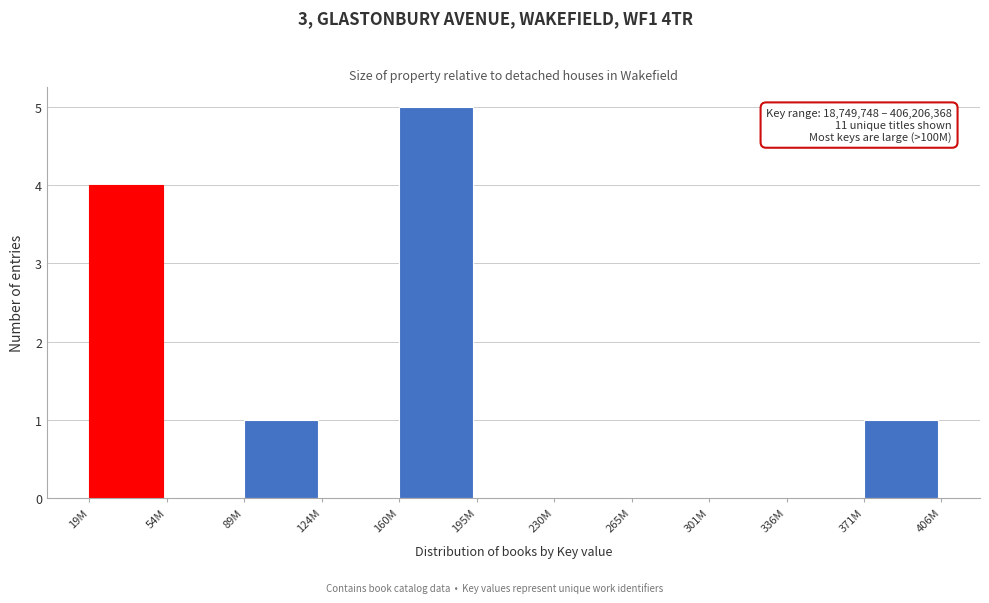

Reading left to right, transcribe all the data shown in this chart.

19M=4	54M=0	89M=1	124M=0	160M=5	195M=0	230M=0	265M=0	301M=0	336M=0	371M=1